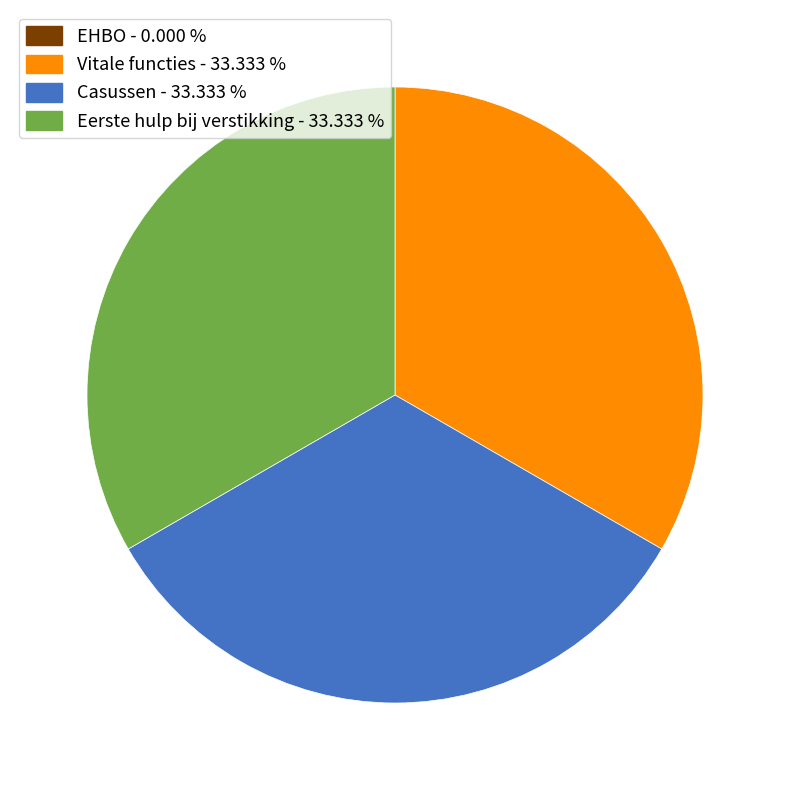

Is Eerste hulp bij verstikking the majority of the pie?

No